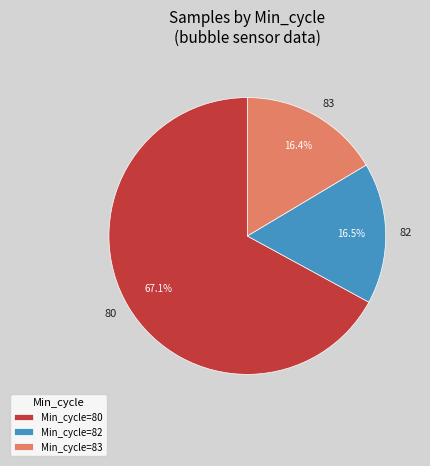

To the nearest percent, what is the average slice percentage?

33%